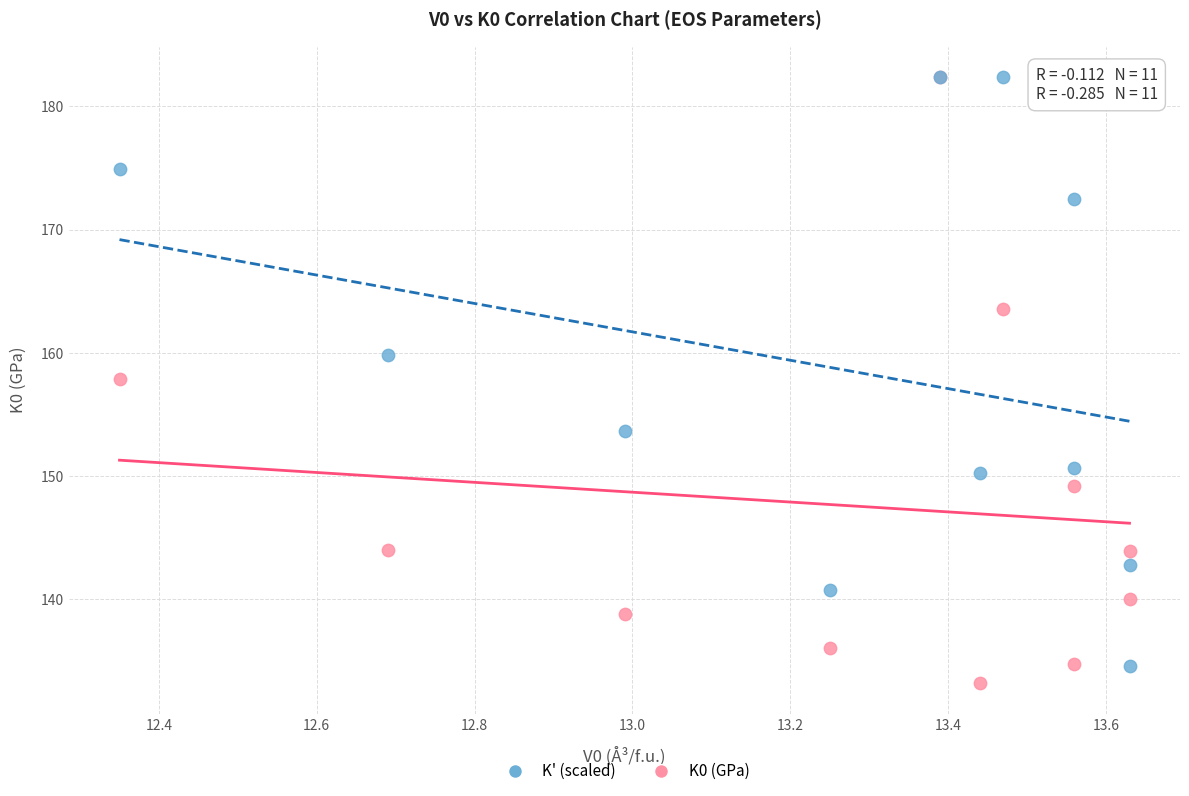

Across all series, what Y value is closest to 157?

157.9